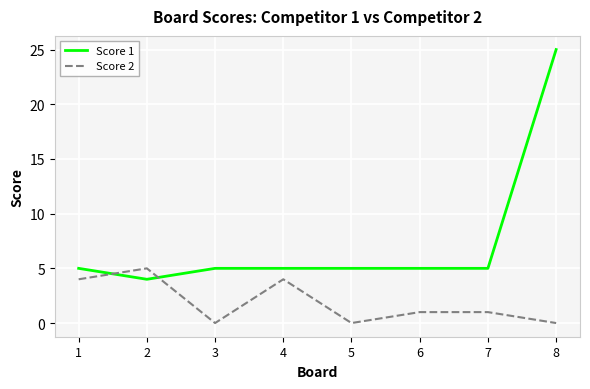

What is the spread (max minus min) of values at 1?

1